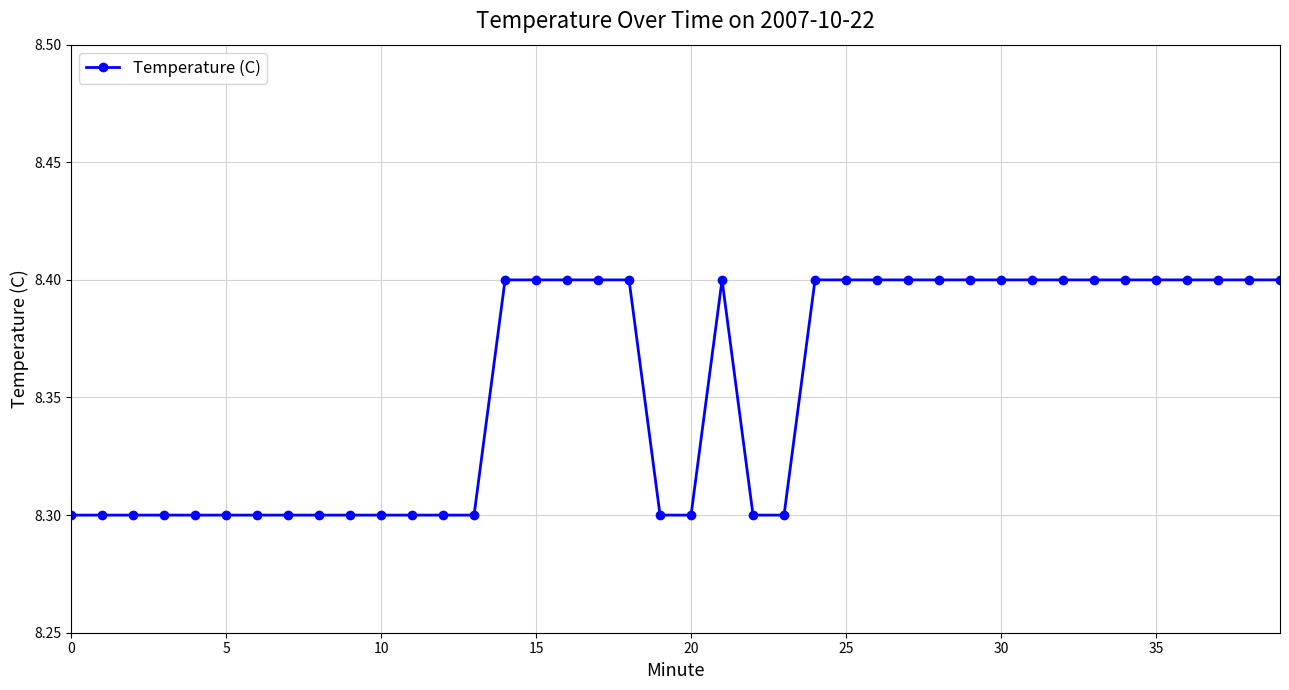

What is the smallest value displayed?

8.3